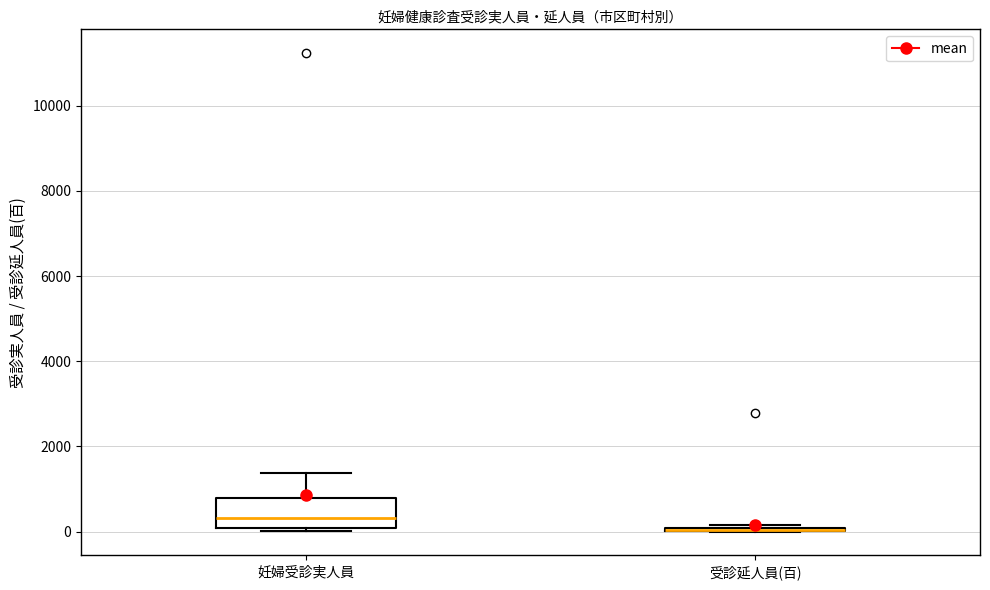

Where is the upper edge of the box for 妊婦受診実人員 on the y-axis? The values are not printed on the chart, so give them approximately, as read against the axis.

800